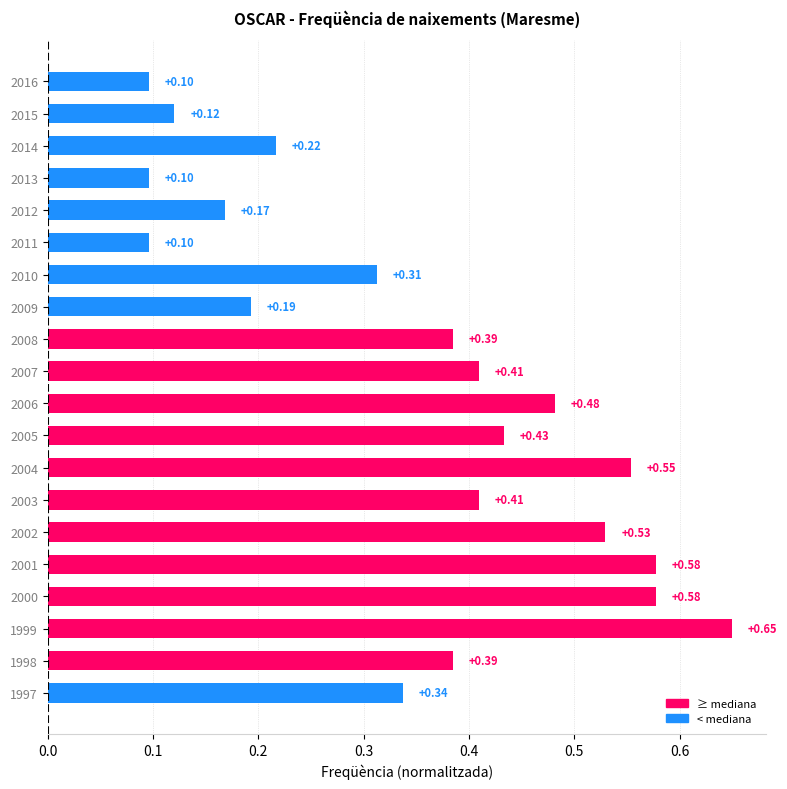

What is the sum of all values?

7.0